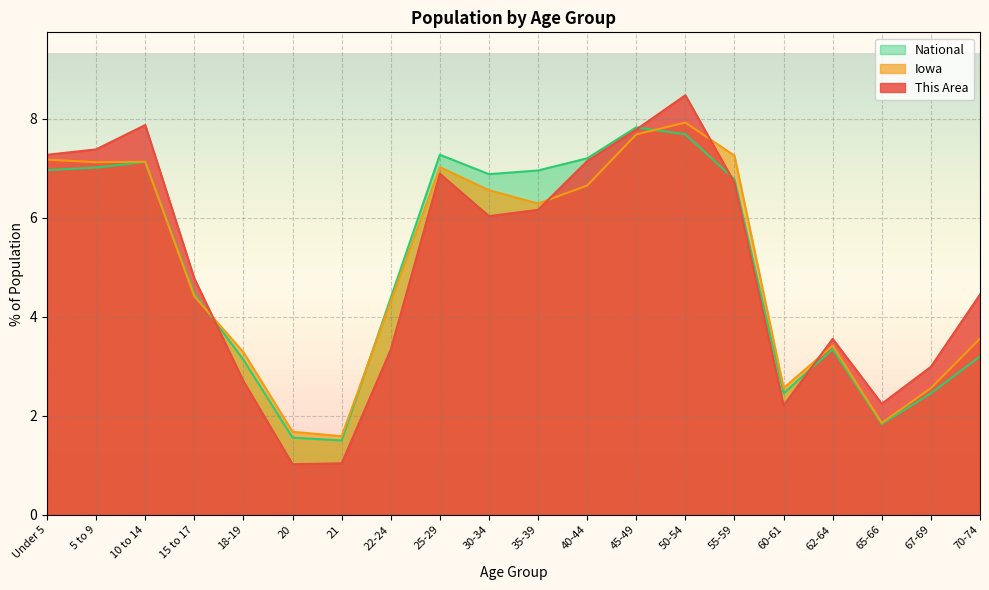

How many series are shown in this chart?

3